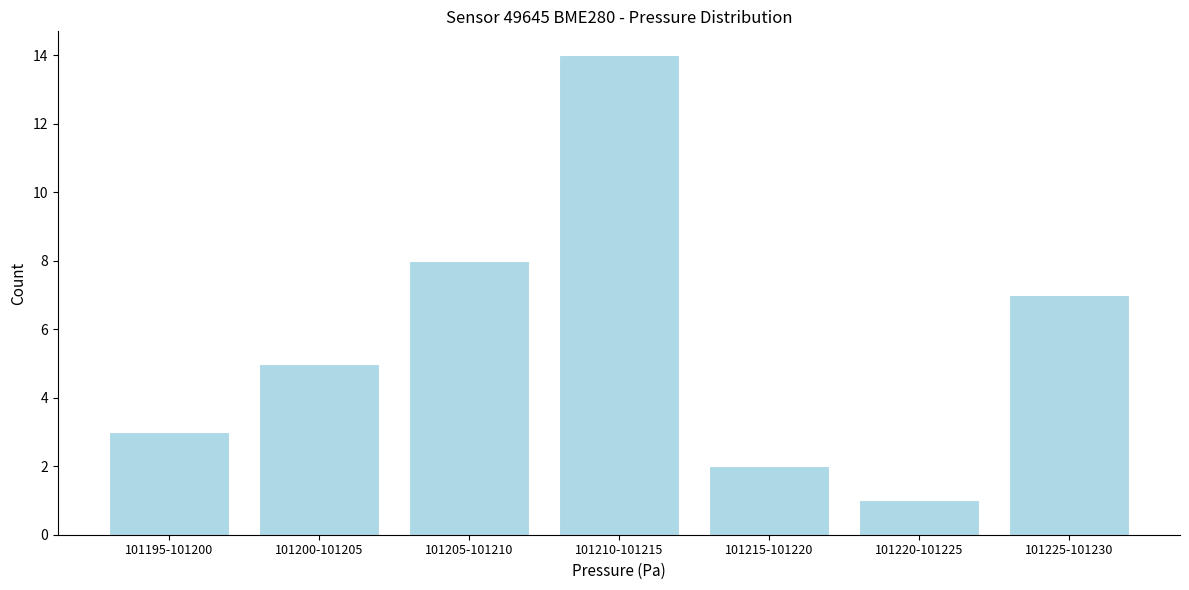

Reading right to left, what are all the values shown in this chart?

7	1	2	14	8	5	3